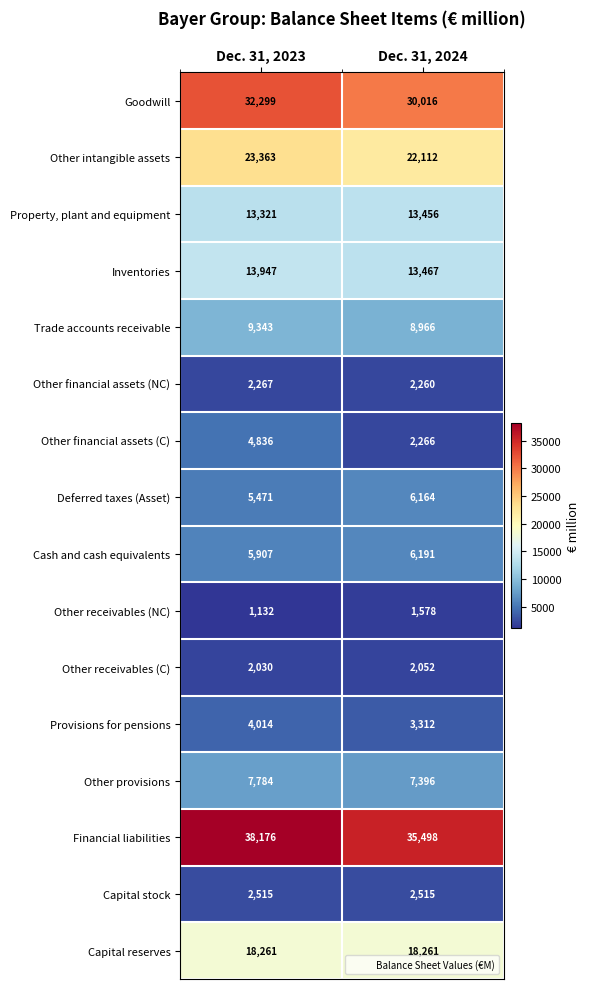

The Other receivables (C) series shows 3331 at Dec. 31, 2024. True or false?

False